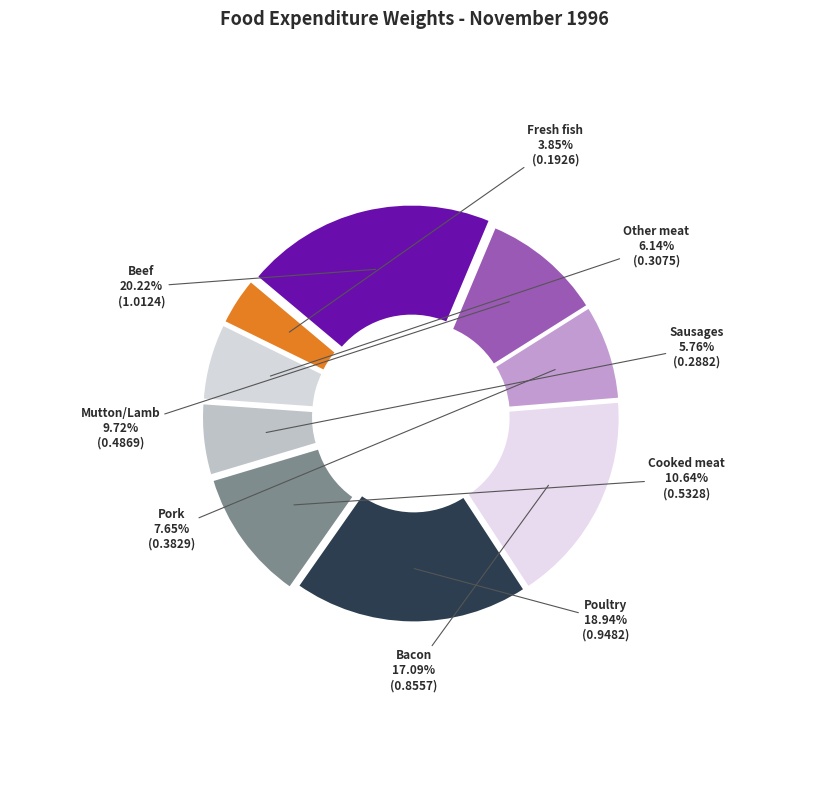

What is the smallest slice in the pie chart?

Fresh fish